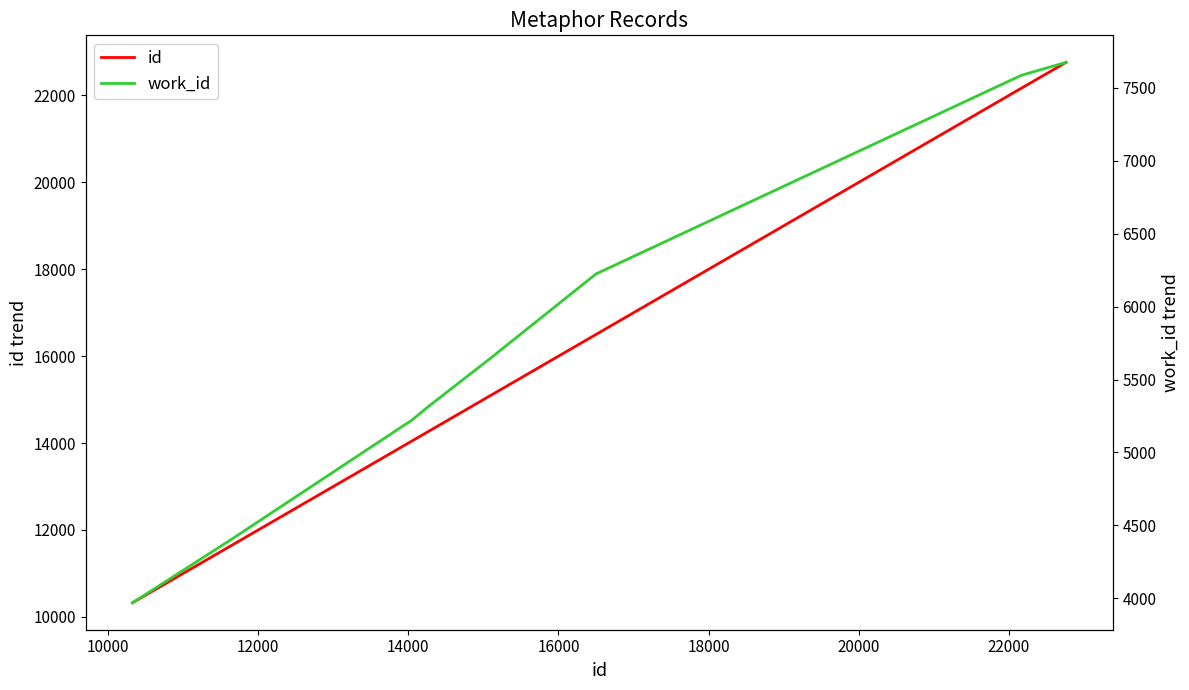

True or false: id and work_id cross at least once.

False